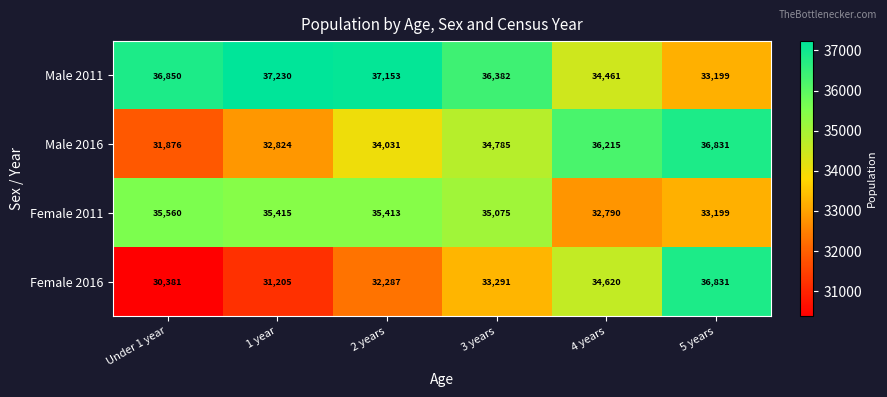

What is the difference between the Male 2016 values at 4 years and 3 years?

1430